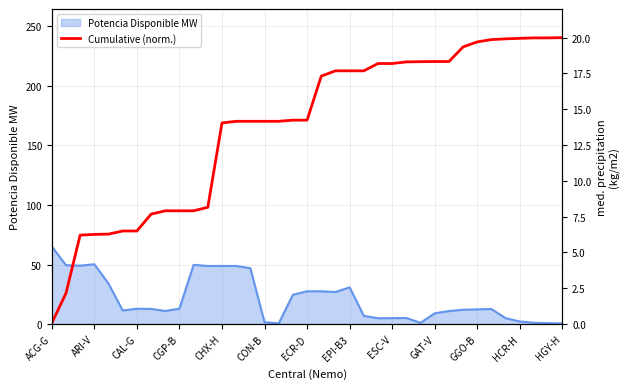

What is the difference between the maximum and minimum values?

19.9